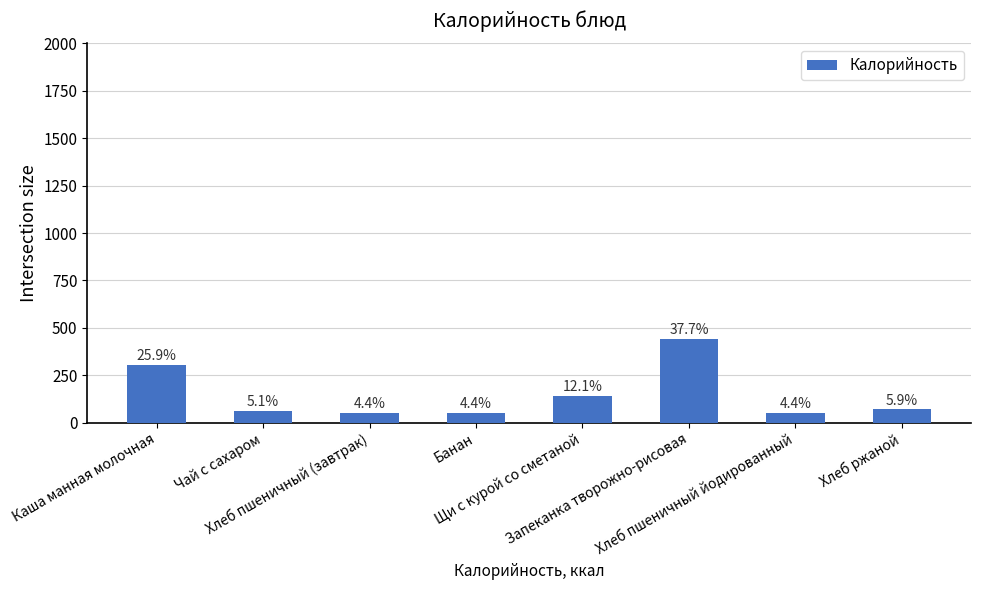

What is the value of the 1st bar from the left?

304